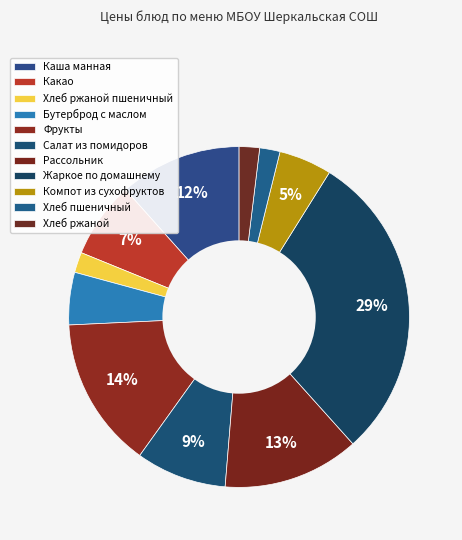

Which has a higher value, Салат из помидоров or Какао?

Салат из помидоров